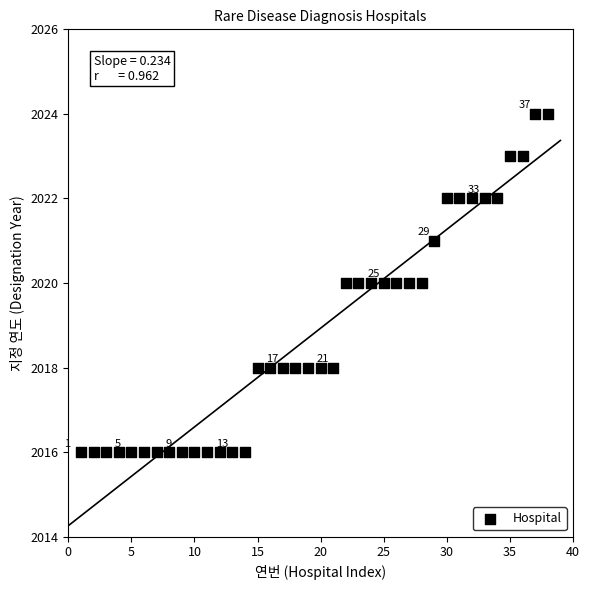

What is the range of X values (max minus min)?

37